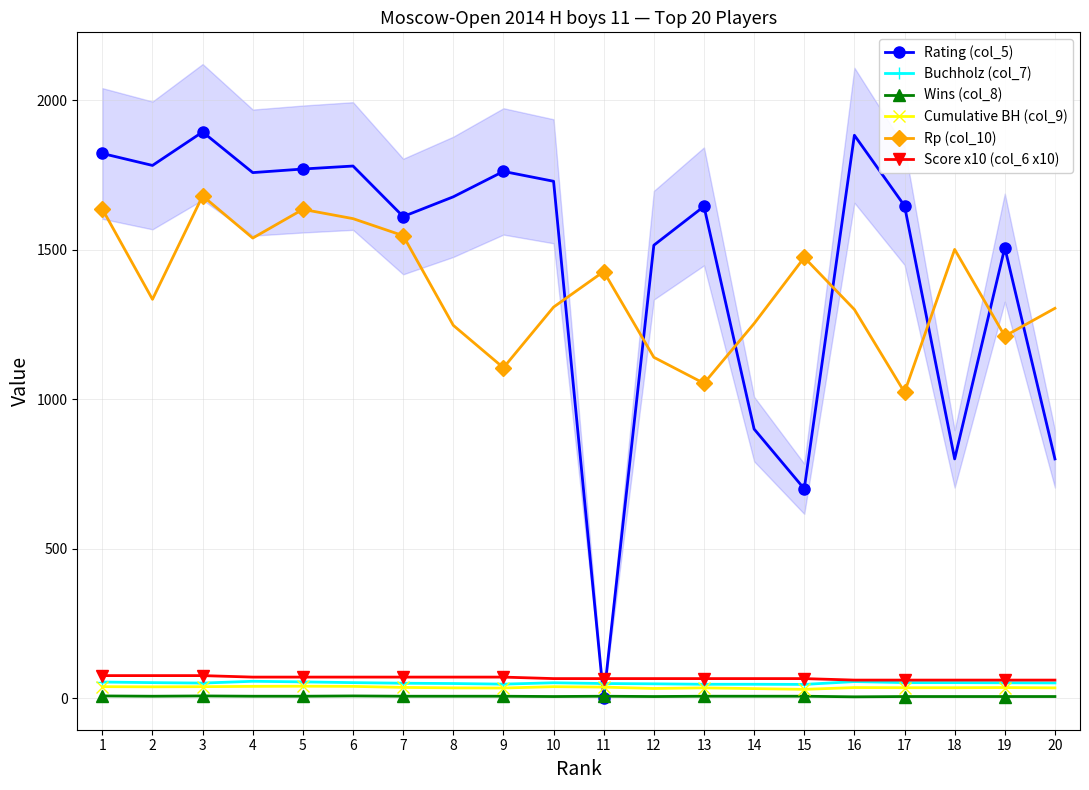

Does the chart have visible grid lines?

Yes